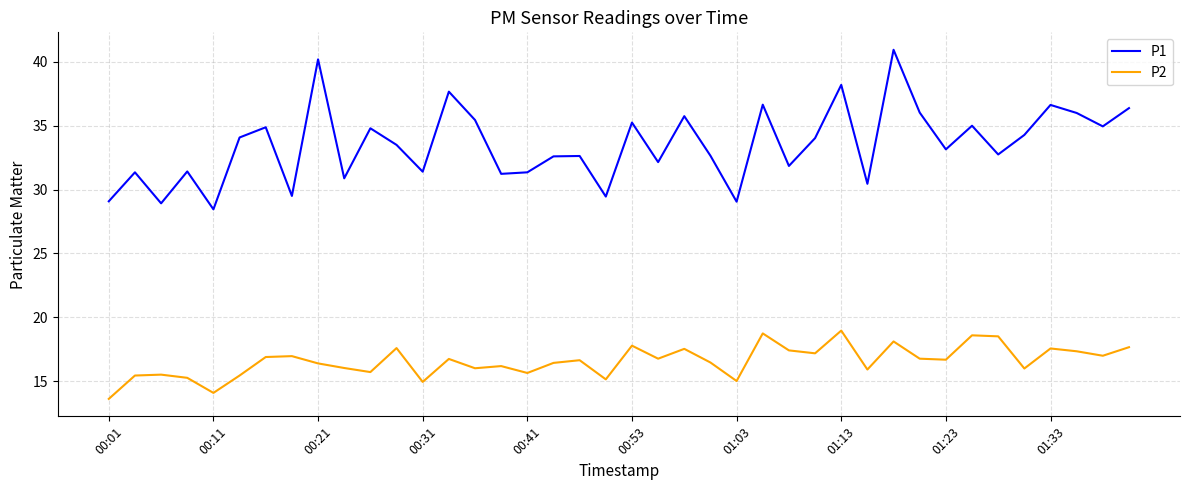

True or false: P1 has more than 2 points higher than both neighbors.

True